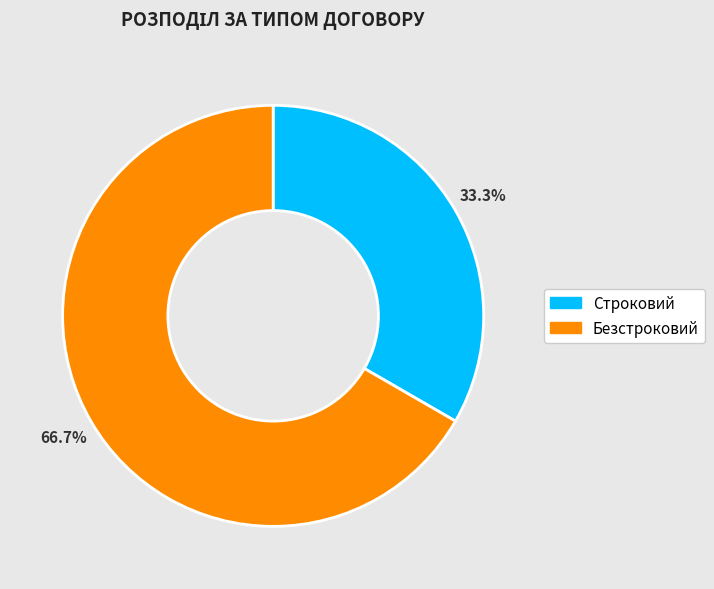

Which category accounts for the majority?

Безстроковий